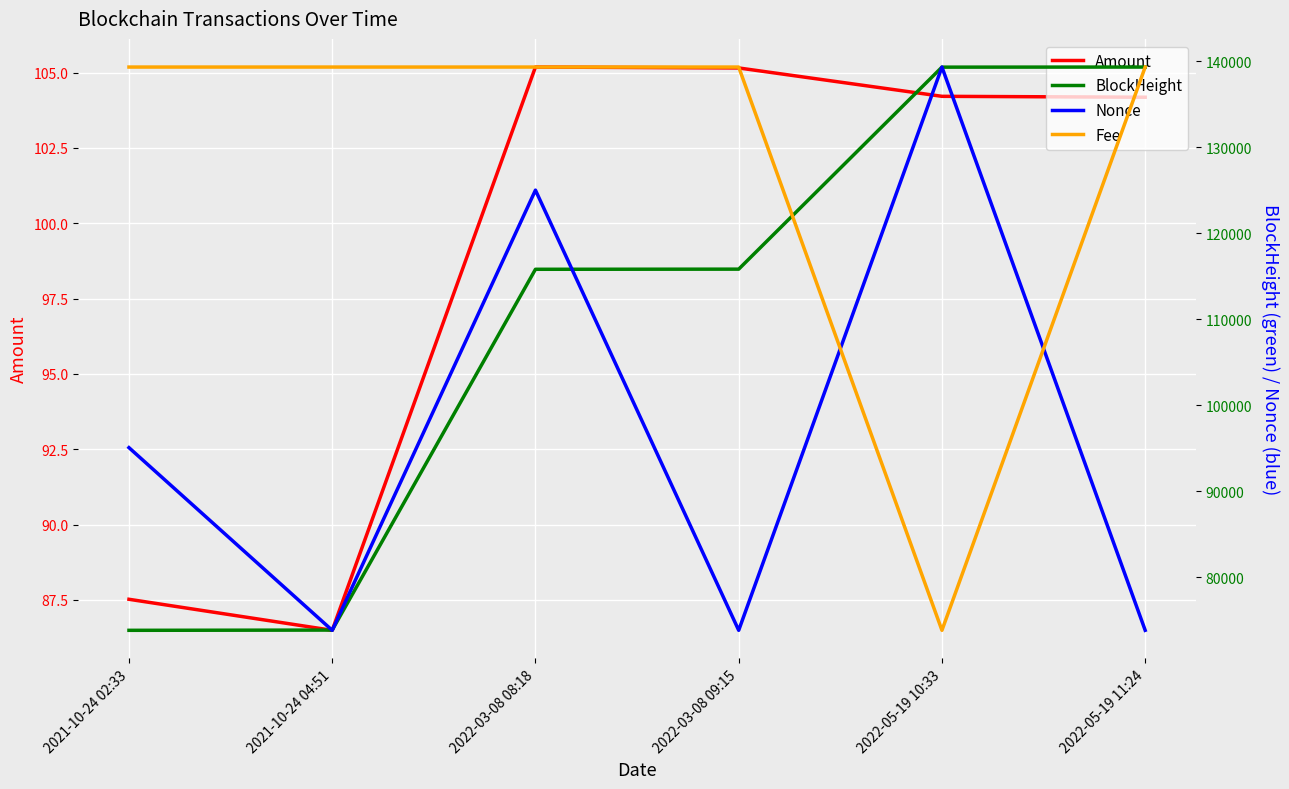

True or false: BlockHeight and Fee intersect in this chart.

False